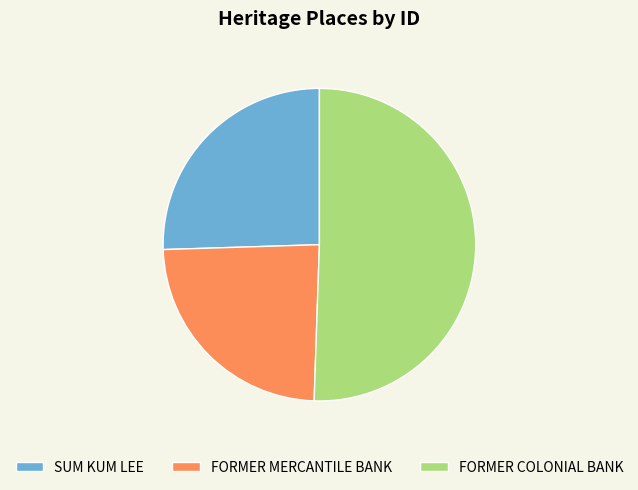

Do FORMER COLONIAL BANK and SUM KUM LEE together represent more than half of the pie?

Yes